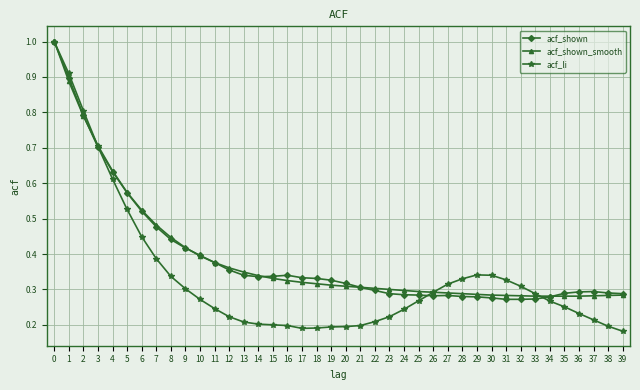

Which series changed the most between 0 and 35?

acf_li